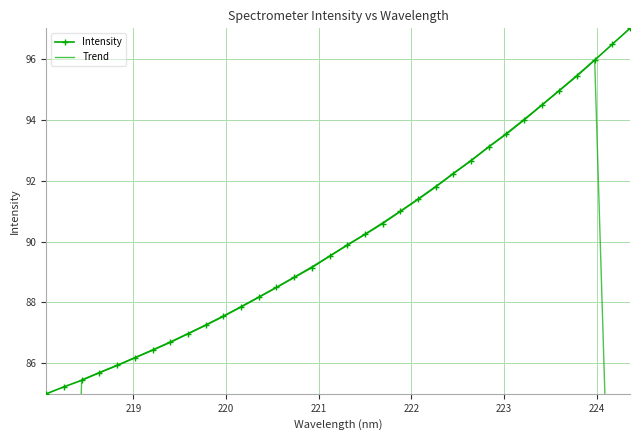

What is the lowest value of the Intensity series?

85.0